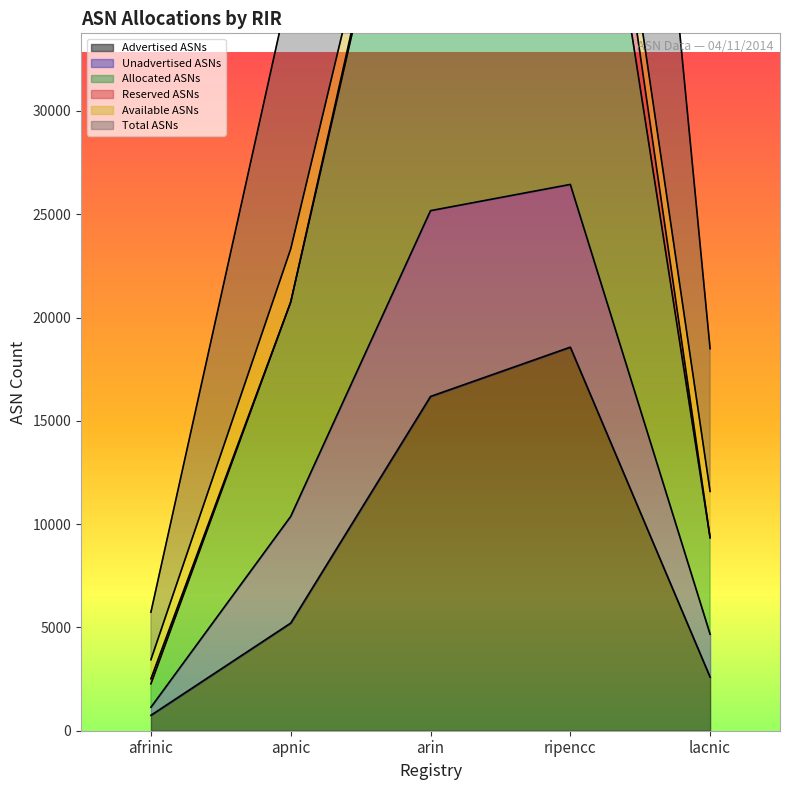

The value of Advertised ASNs at arin is 16179. True or false?

True